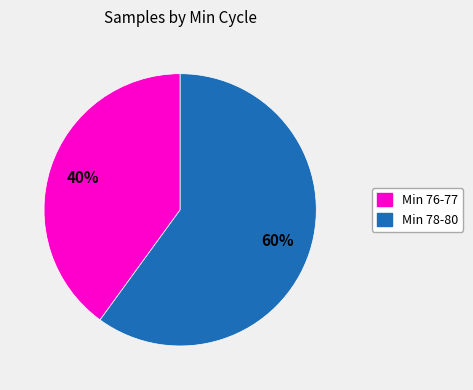

To the nearest percent, what is the difference between the largest and smallest slice percentages?

20%